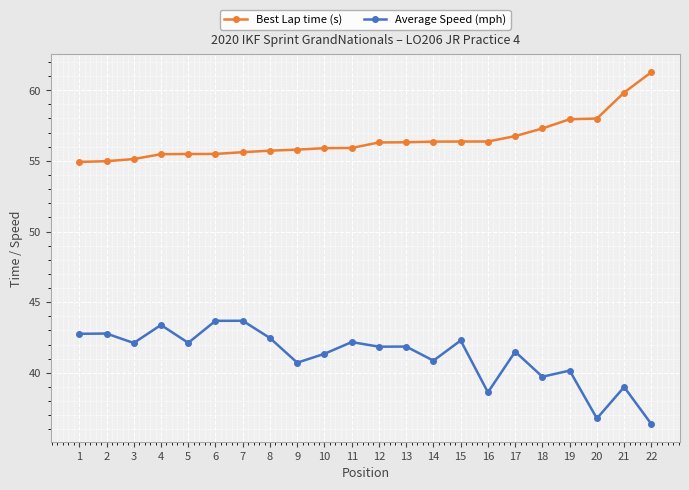

What is the difference between the Best Lap time (s) values at 4 and 14?

0.9